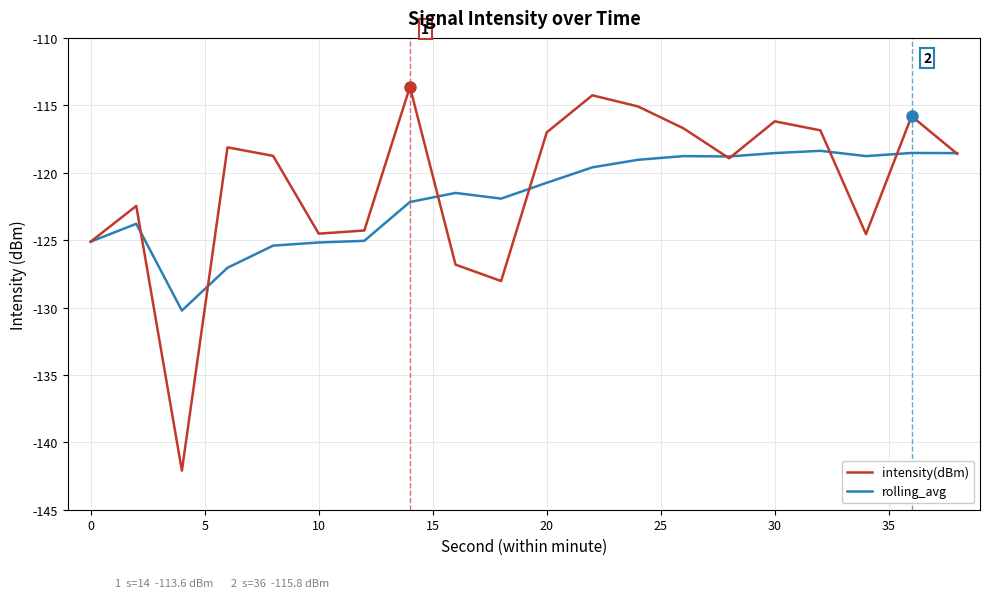

Which series has the largest range (max minus min)?

intensity(dBm)